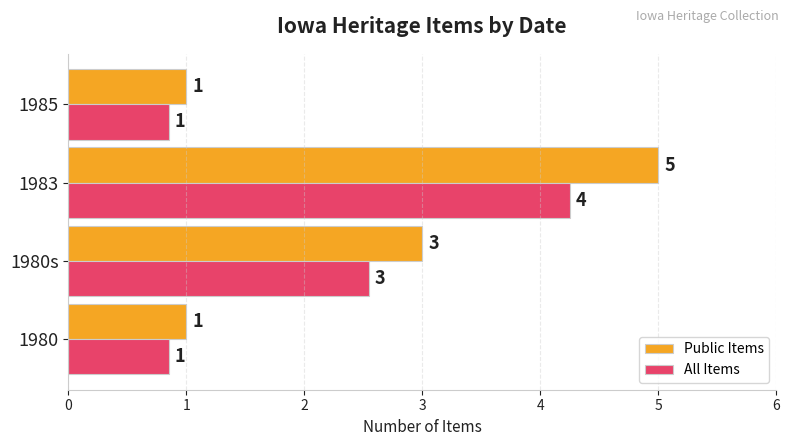

How many values in the All Items series are below 2?

2